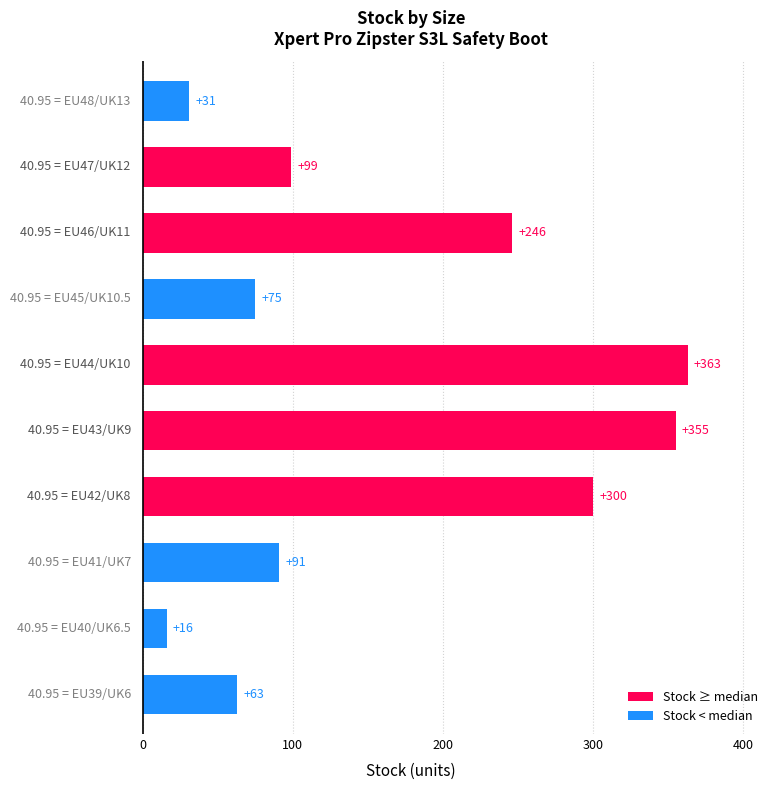

What is the smallest value displayed?

16